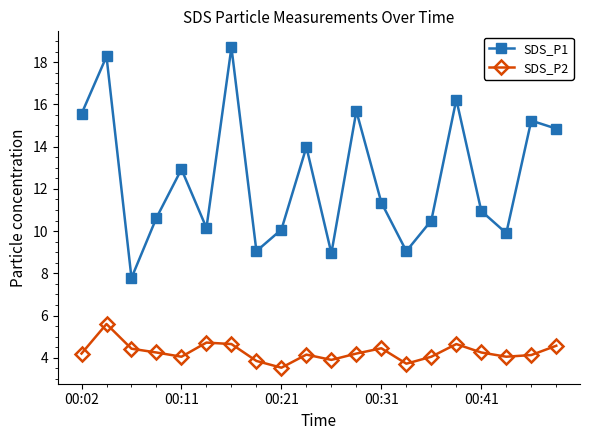

Which series has the largest range (max minus min)?

SDS_P1